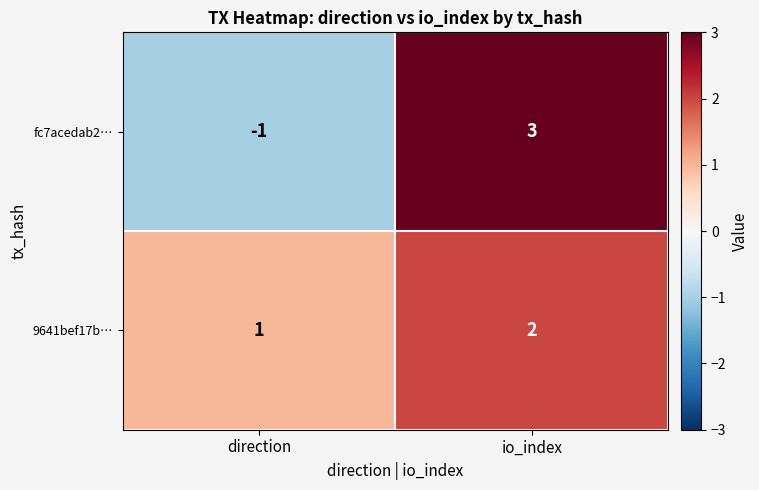

What is the sum of all 9641bef17b… values?

3